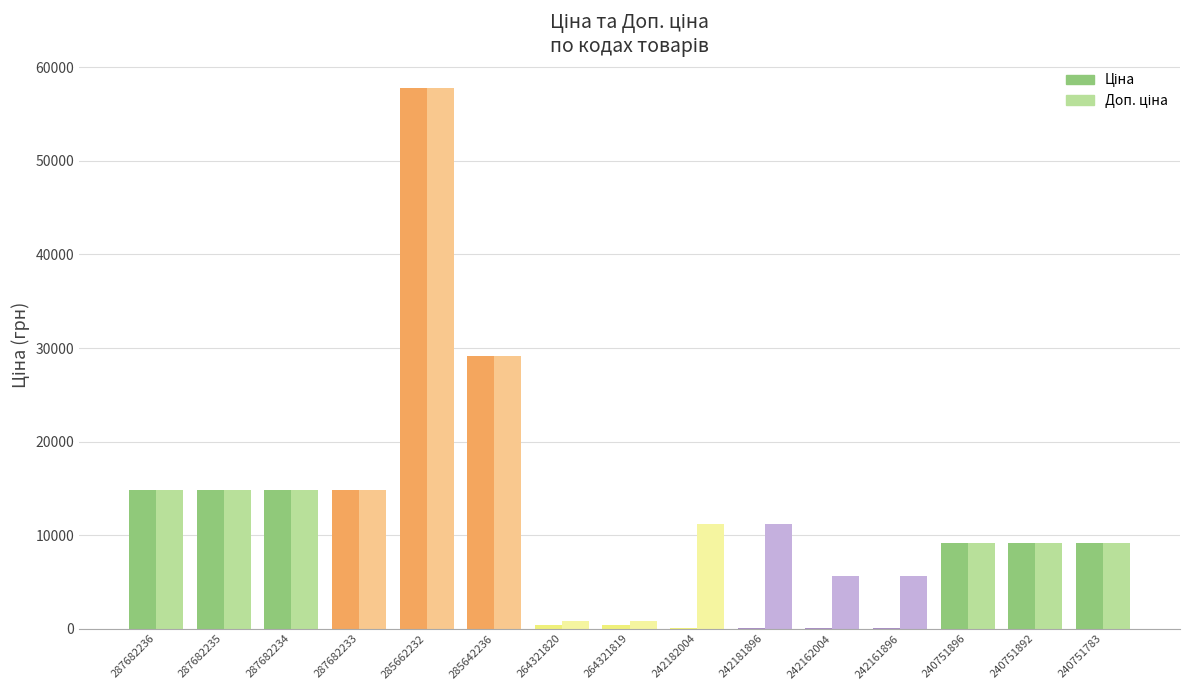

What is the greatest value displayed?

57826.2